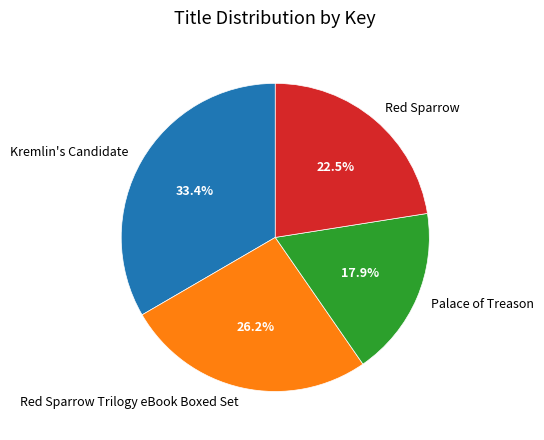

To the nearest percent, what portion does Palace of Treason represent?

18%